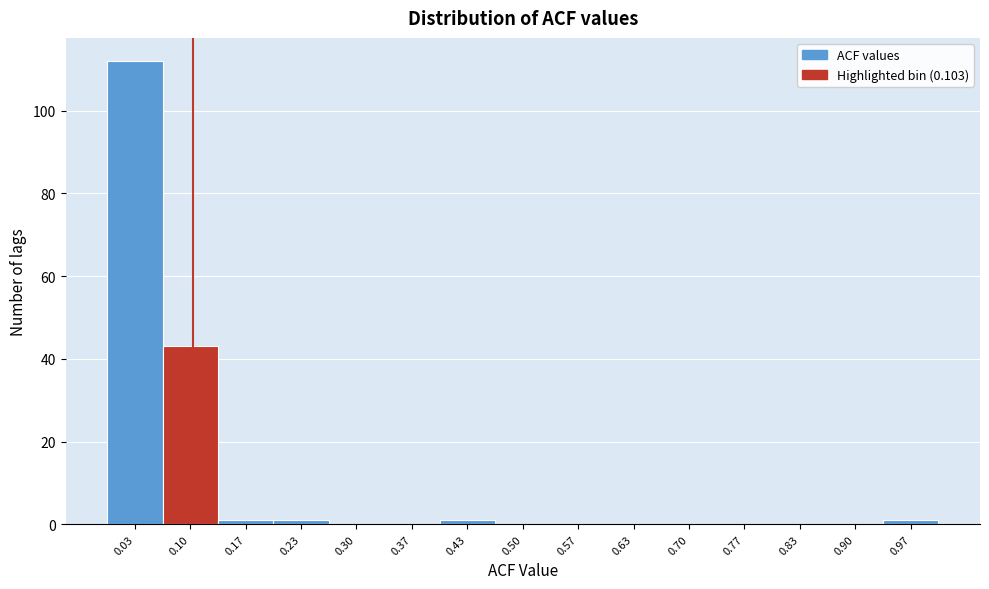

Which range on the x-axis has the tallest bar?

0.00 to 0.07